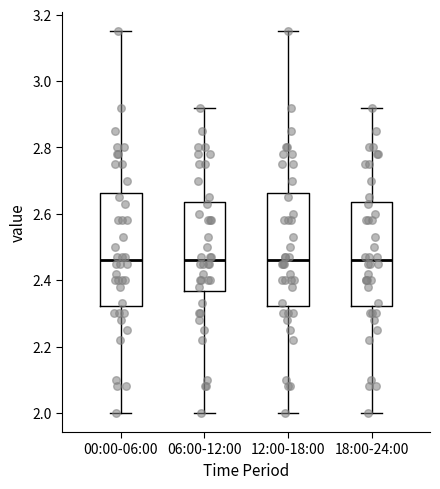

Where does the upper whisker of the box for 12:00-18:00 end on the y-axis? The values are not printed on the chart, so give them approximately, as read against the axis.

3.16